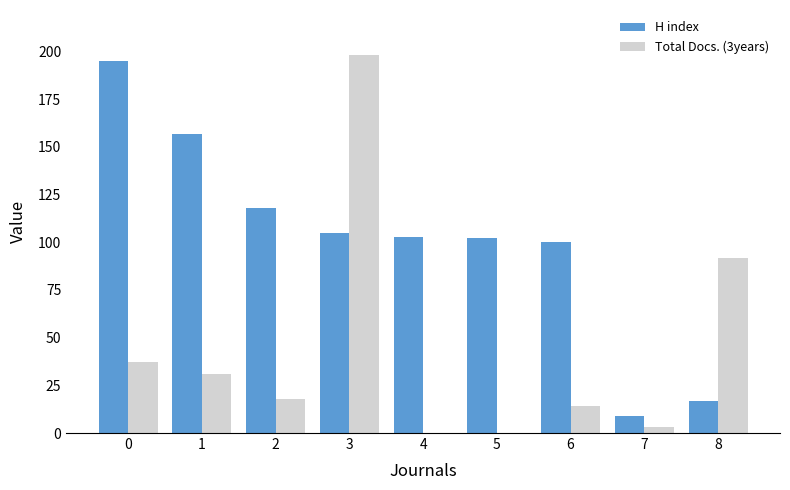

Which series has the largest total across all categories?

H index